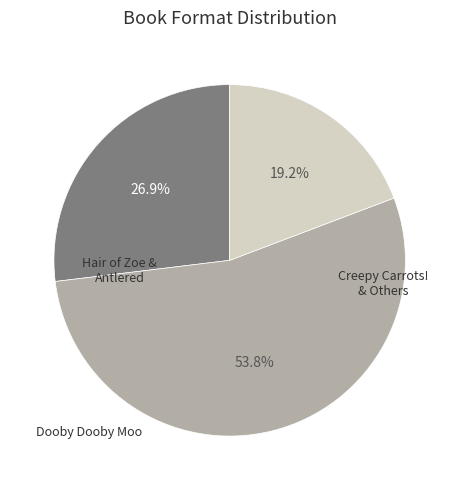

Does any single category account for the majority?

Yes